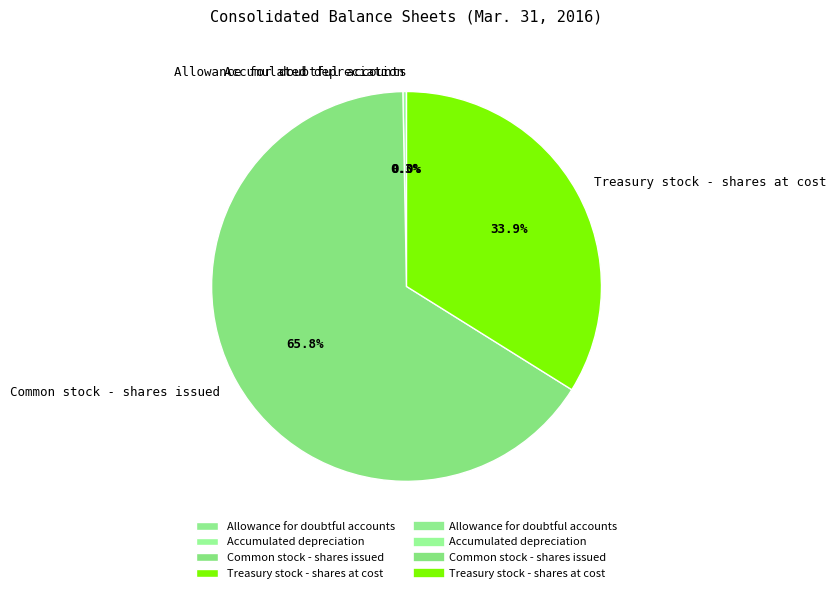

Between Treasury stock - shares at cost and Common stock - shares issued, which is larger?

Common stock - shares issued